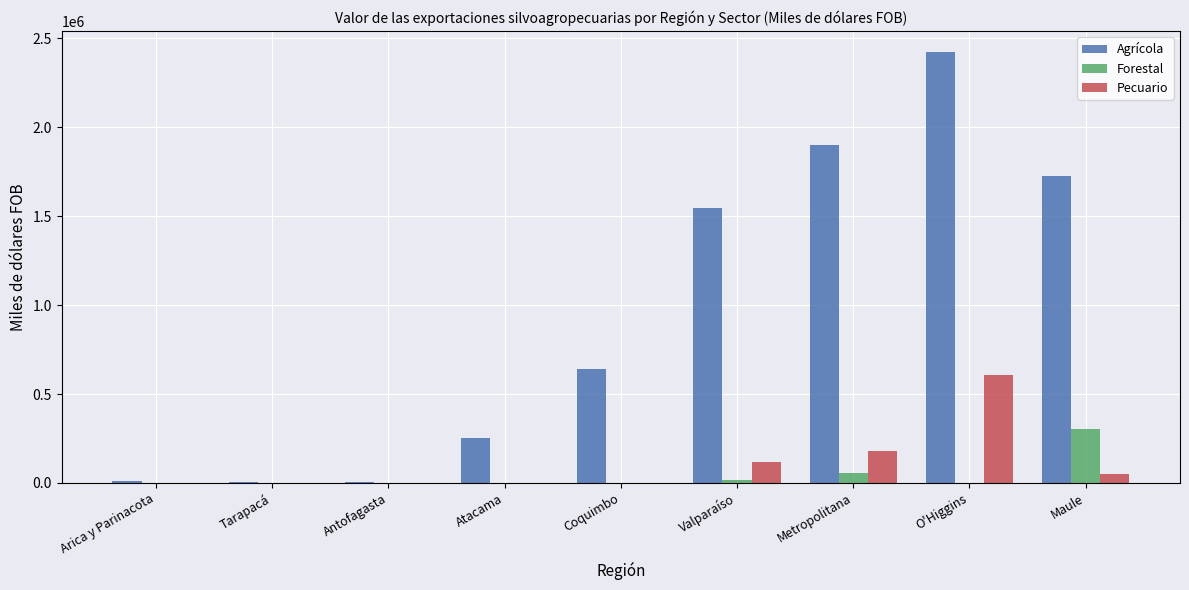

What is the maximum value for Agrícola?

2421838.5